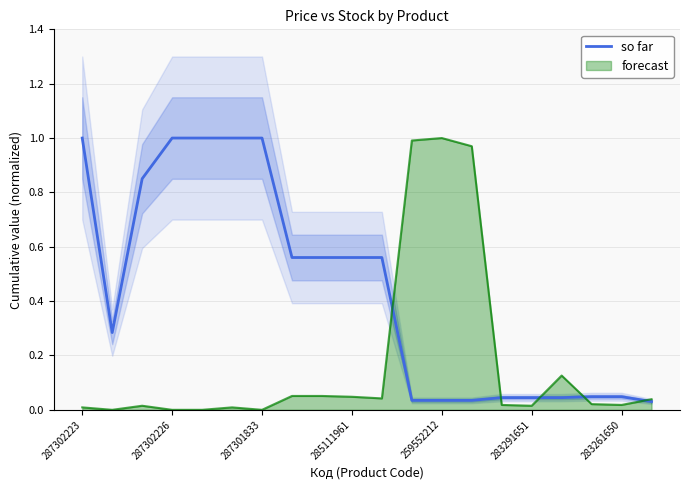

Which label corresponds to the largest value in the chart?

287302223